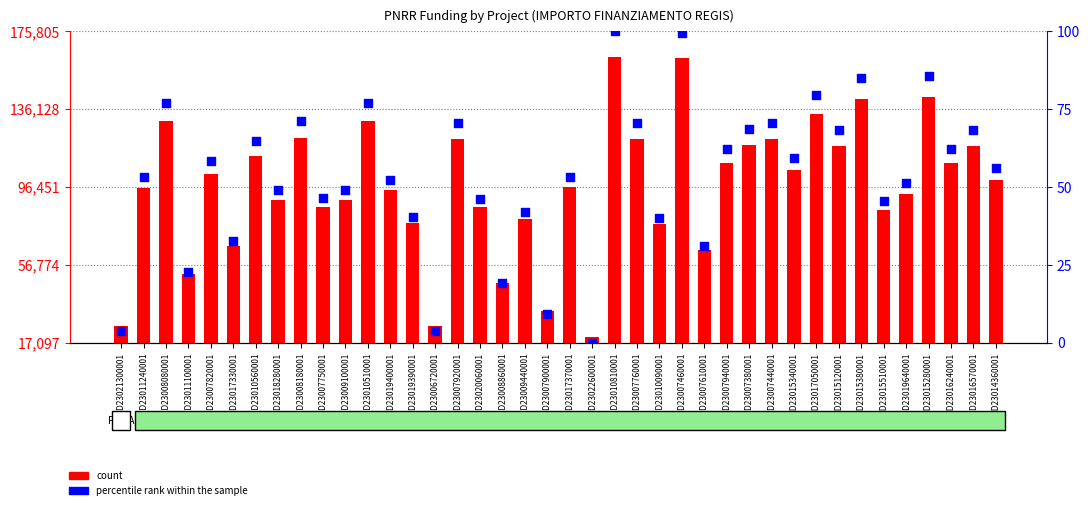

Which series reaches the maximum Y coordinate?

count